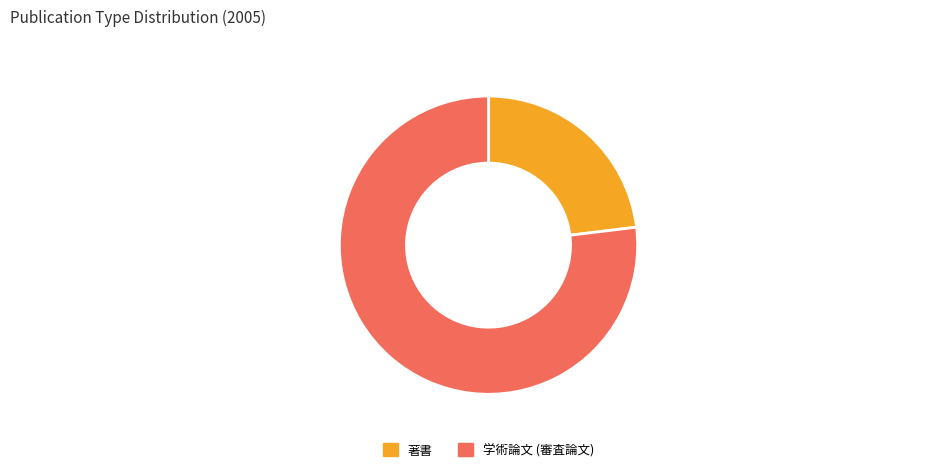

True or false: 著書 accounts for 23% of the total.

True